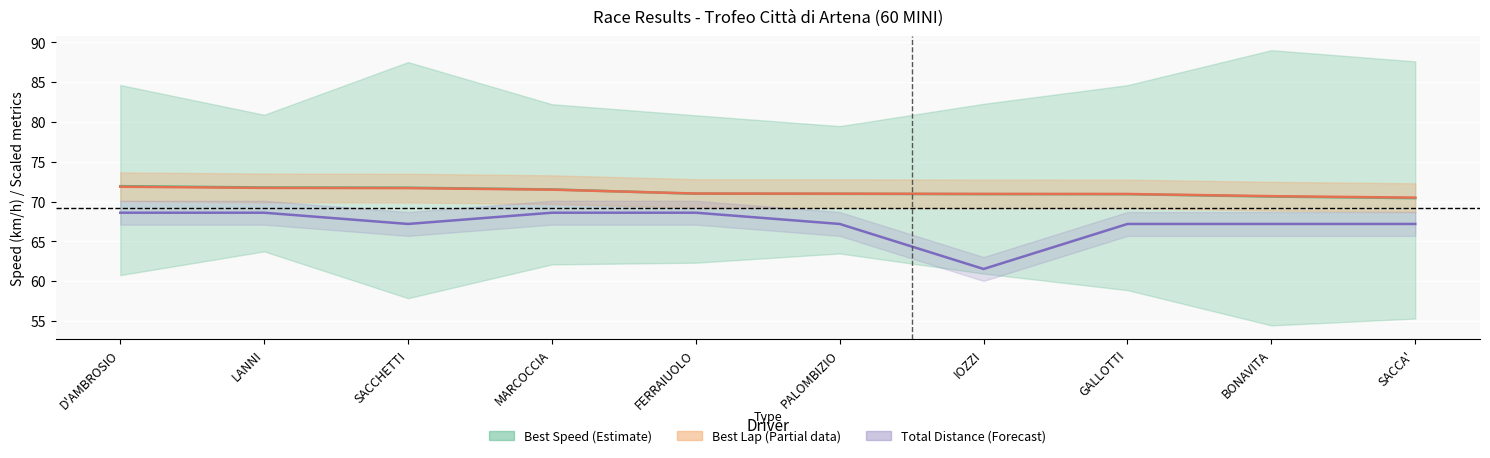

In Total Distance (scaled), how many points are lower than both neighbors (excluding endpoints)?

2